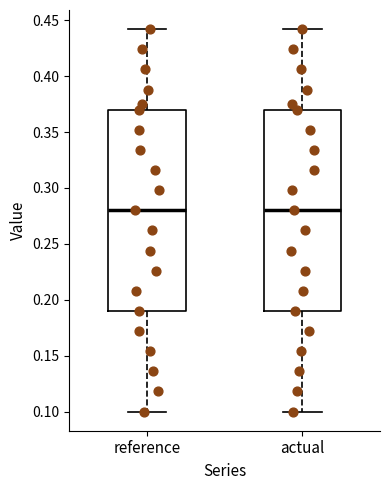

Reading left to right, read every box against the y-axis: the position of its median line, the range the box covers, and the ends of its whiskers. The values are not printed on the chart, so give them approximately, as read against the axis.

reference: median 0.28, box 0.19 to 0.37, whiskers 0.10 to 0.44
actual: median 0.28, box 0.19 to 0.37, whiskers 0.10 to 0.44